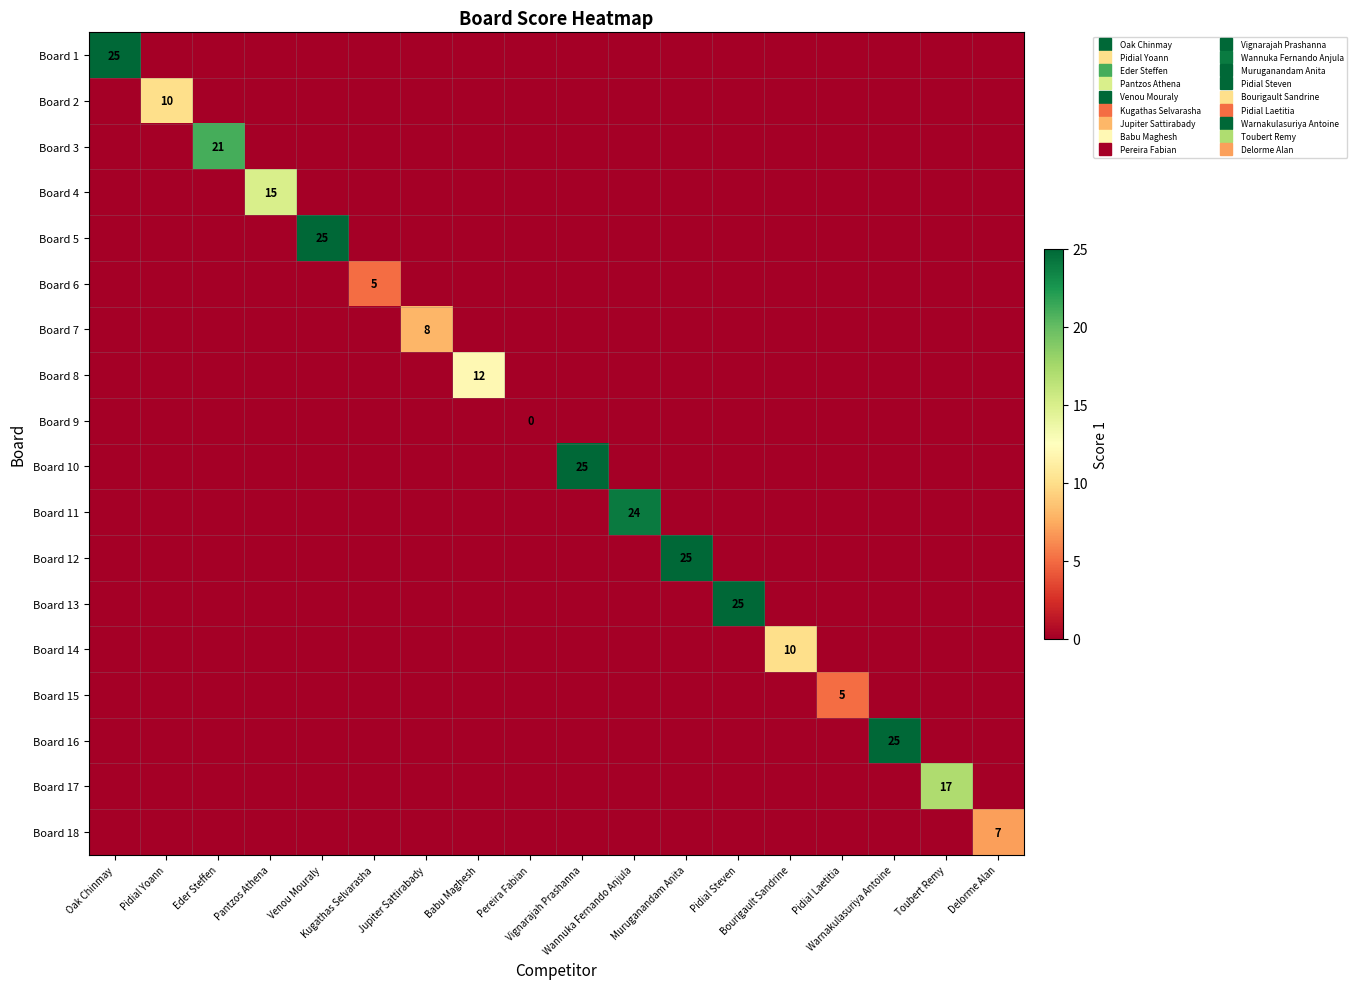

How many data points in Board 17 are above -1?

1